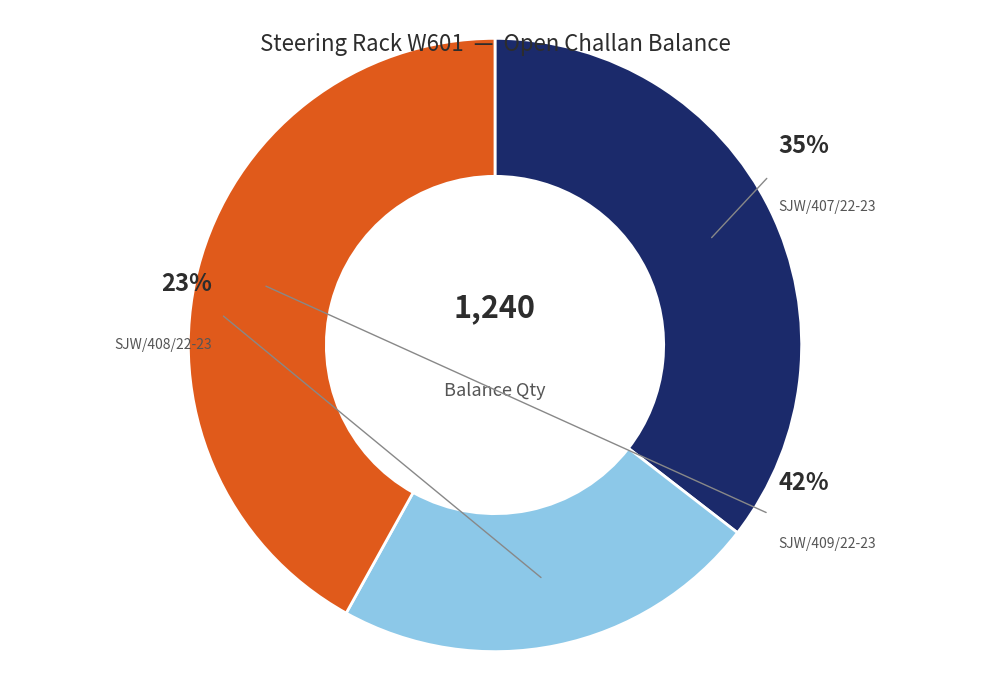

Is it true that DC SJW/407 (440) is 5% of the pie?

False